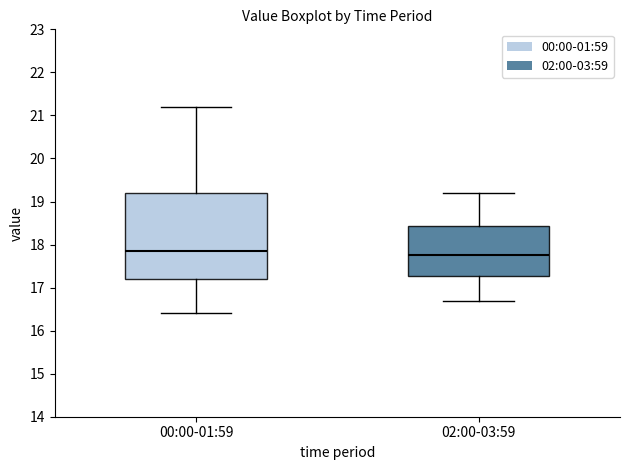

Where does the median line of the box for 00:00-01:59 sit on the y-axis? The values are not printed on the chart, so give them approximately, as read against the axis.

17.9